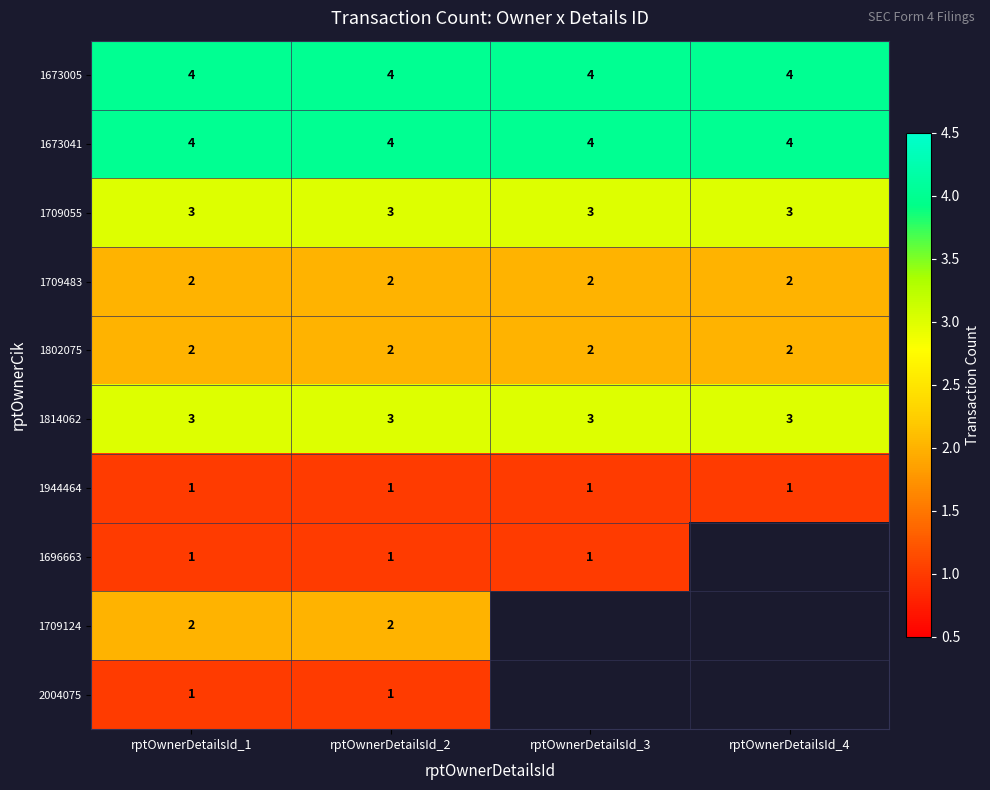

What is the lowest value of the 1673041 series?

4